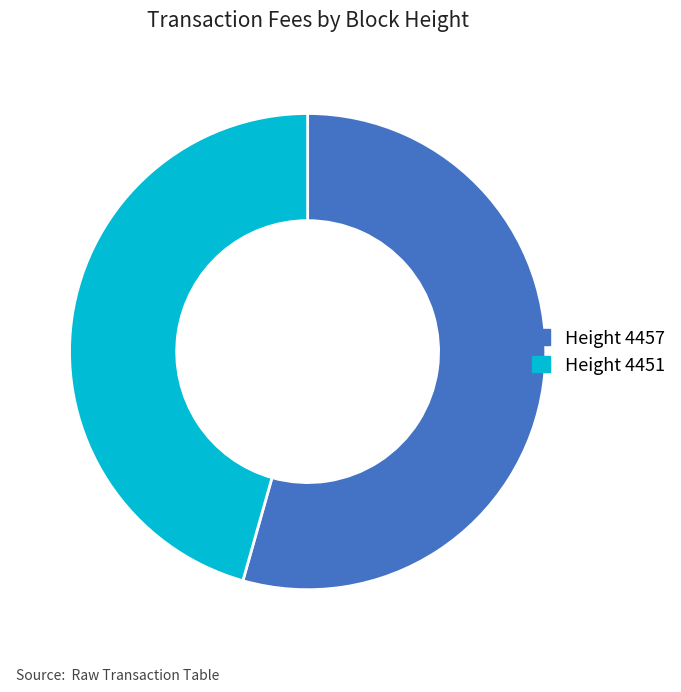

Is there any slice that represents more than half of the pie?

Yes